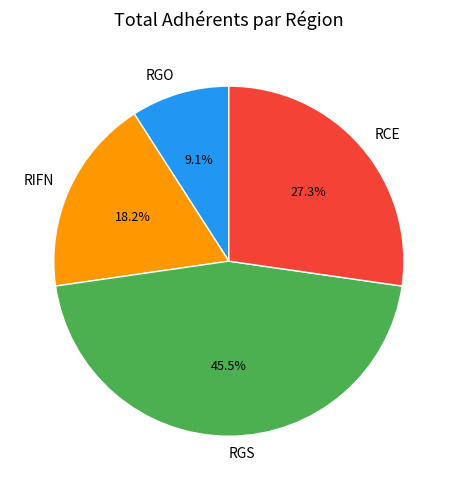

Rank the categories by value from highest to lowest.

RGS, RCE, RIFN, RGO